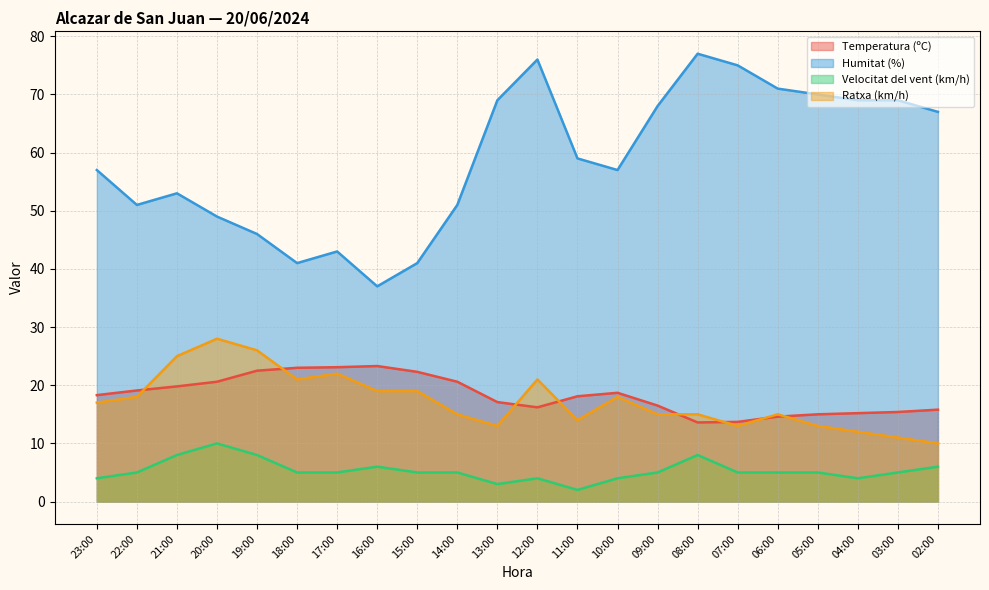

Rank the categories by Humitat (%) value from highest to lowest.

08:00, 12:00, 07:00, 06:00, 05:00, 13:00, 04:00, 03:00, 09:00, 02:00, 11:00, 23:00, 10:00, 21:00, 22:00, 14:00, 20:00, 19:00, 17:00, 18:00, 15:00, 16:00